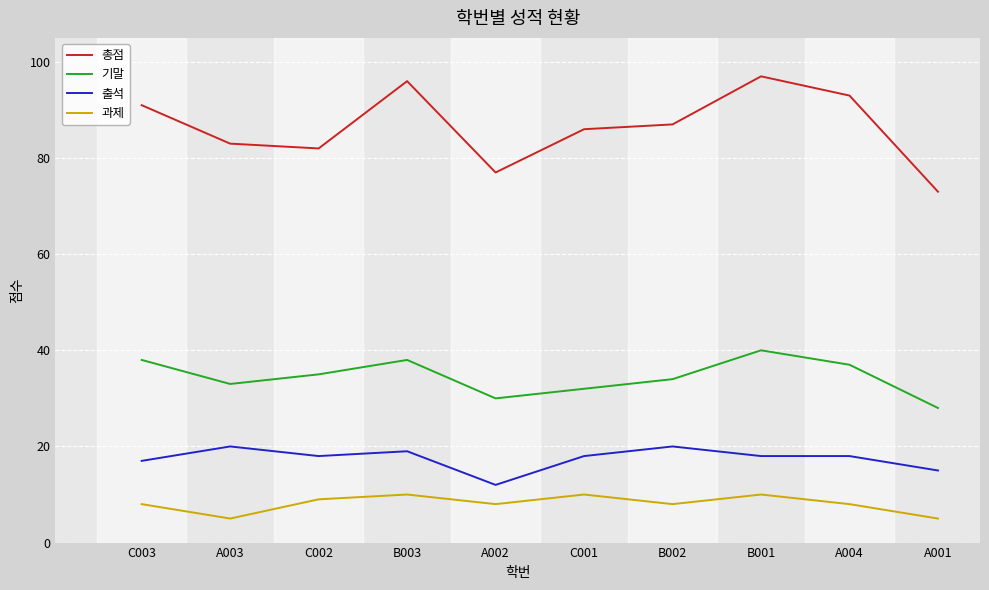

Which series changed the most between C003 and A001?

총점